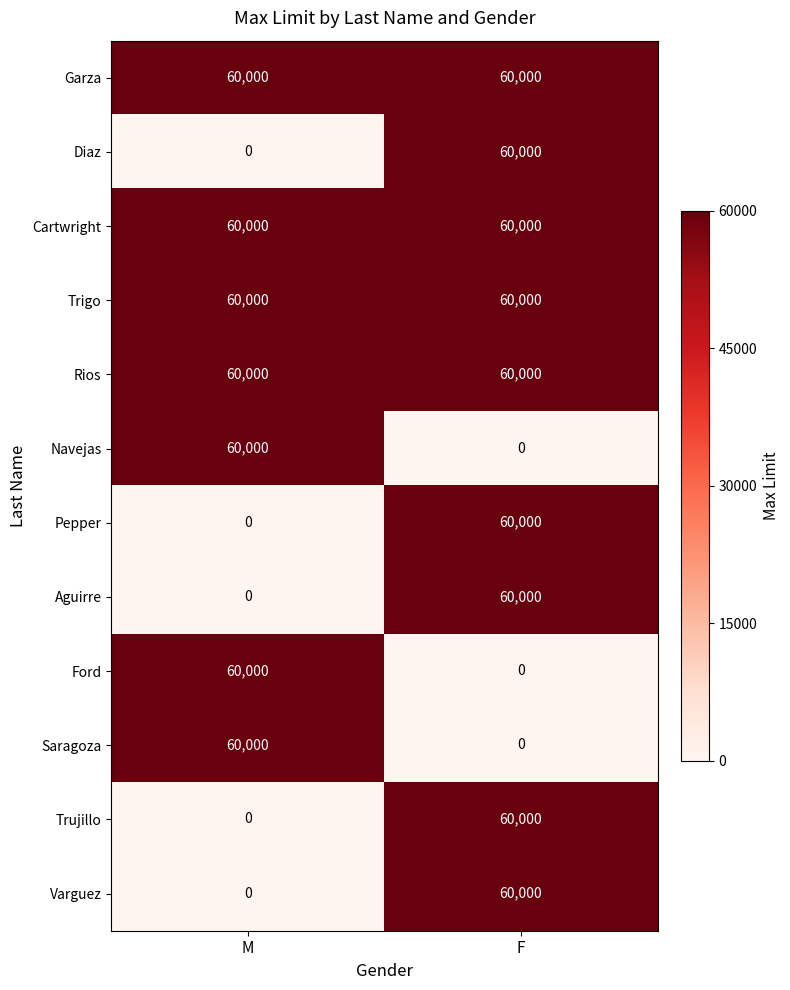

The Aguirre series shows -25698 at M. True or false?

False